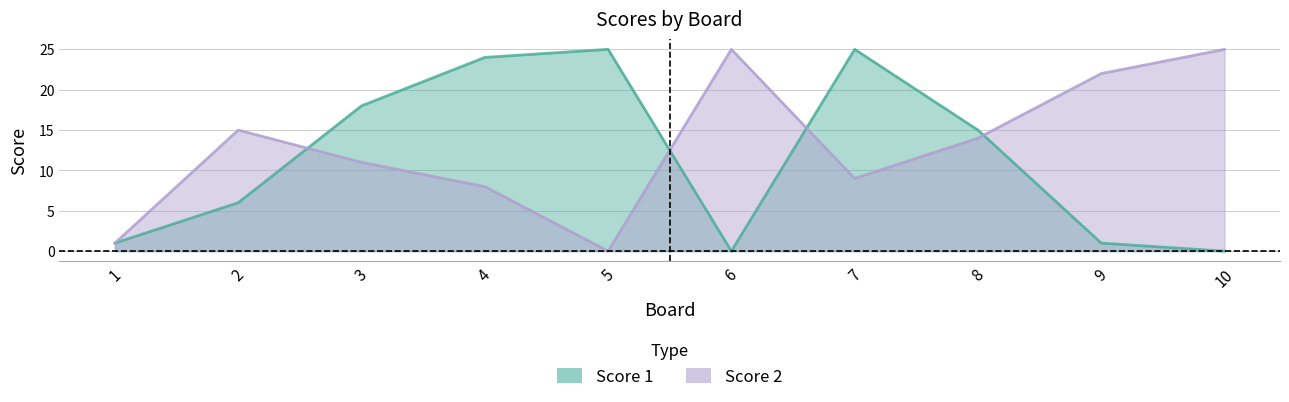

How many times do Score 1 and Score 2 cross each other?

4